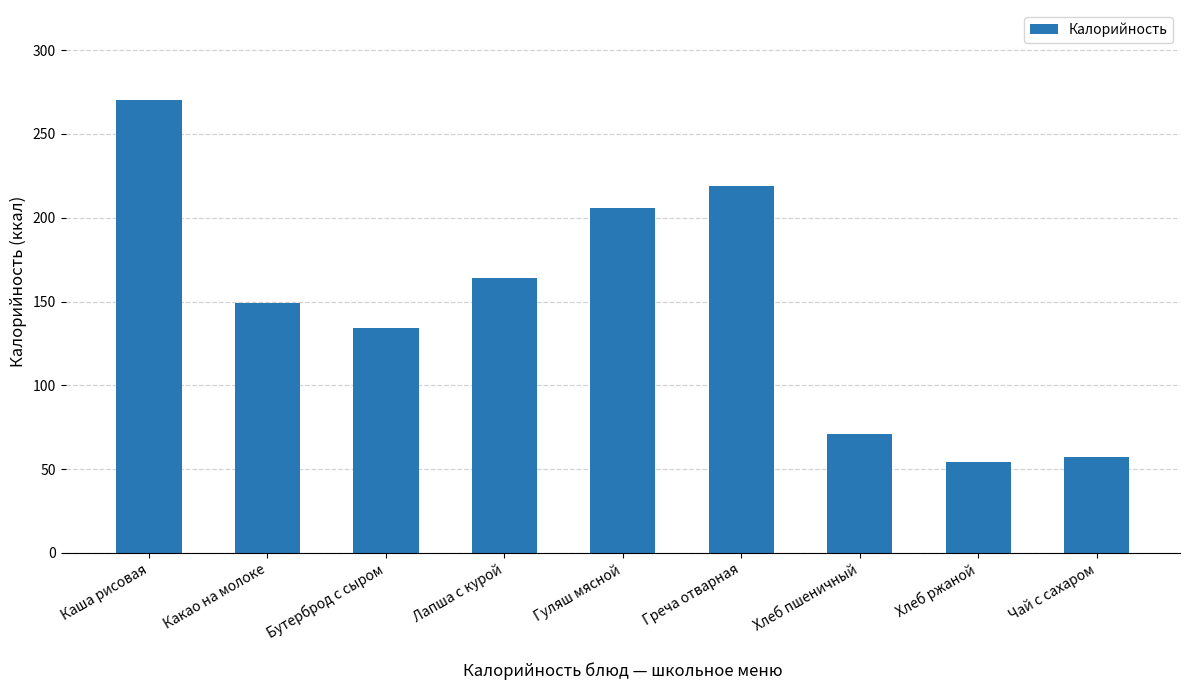

At which label is the value closest to 162?

Лапша с курой